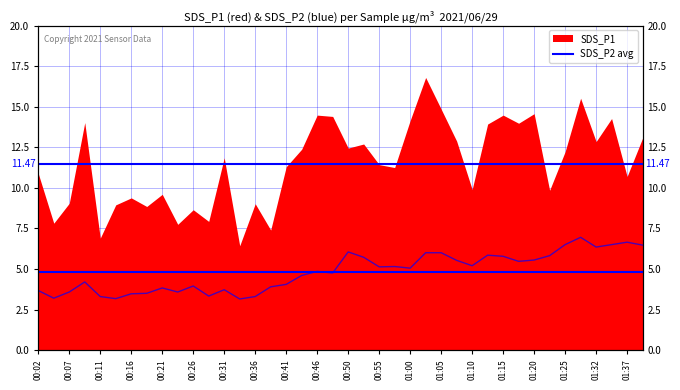

Reading left to right, list all the values displayed in this chart.

00:02=3.7	00:04=3.2	00:07=3.6	00:09=4.2	00:11=3.3	00:14=3.2	00:16=3.5	00:19=3.5	00:21=3.8	00:24=3.6	00:26=4.0	00:29=3.3	00:31=3.7	00:33=3.1	00:36=3.3	00:38=3.9	00:41=4.0	00:43=4.6	00:46=4.8	00:48=4.8	00:50=6.0	00:53=5.7	00:55=5.1	00:58=5.2	01:00=5.0	01:03=6.0	01:05=6.0	01:07=5.5	01:10=5.2	01:12=5.8	01:15=5.8	01:17=5.5	01:20=5.5	01:22=5.8	01:25=6.5	01:27=7.0	01:32=6.3	01:35=6.5	01:37=6.7	01:40=6.5